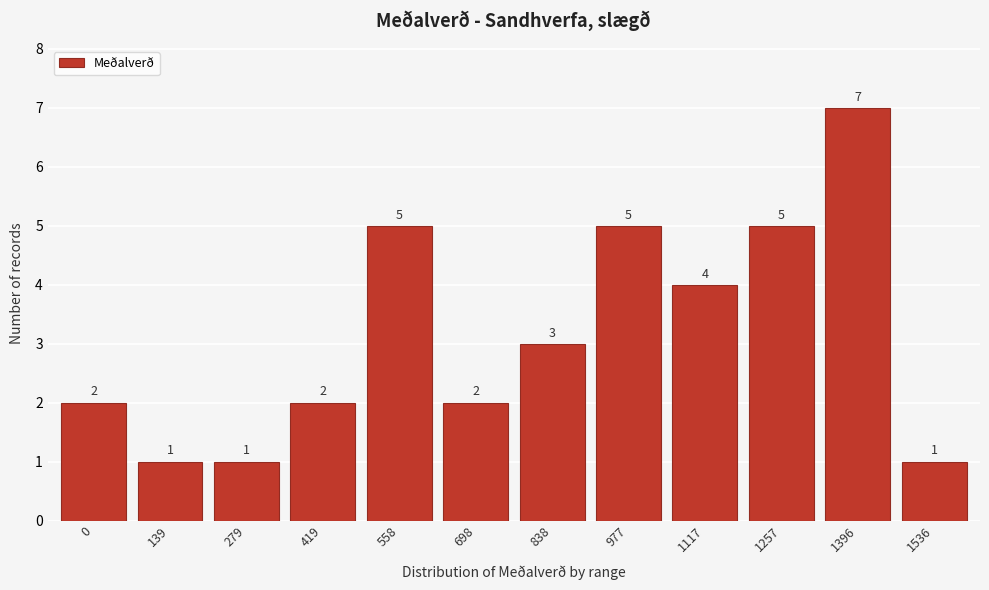

Reading left to right, extract all data points from this chart.

2	1	1	2	5	2	3	5	4	5	7	1